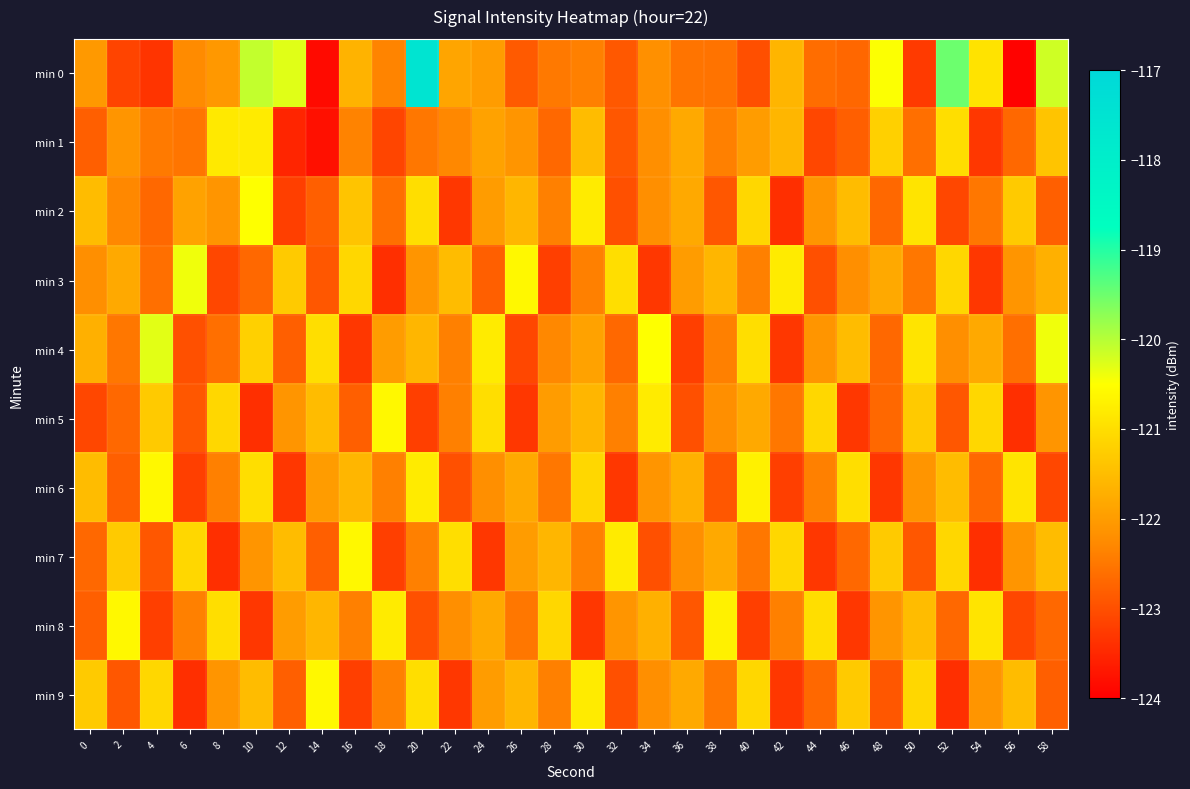

Which label corresponds to the smallest value in the chart?

56